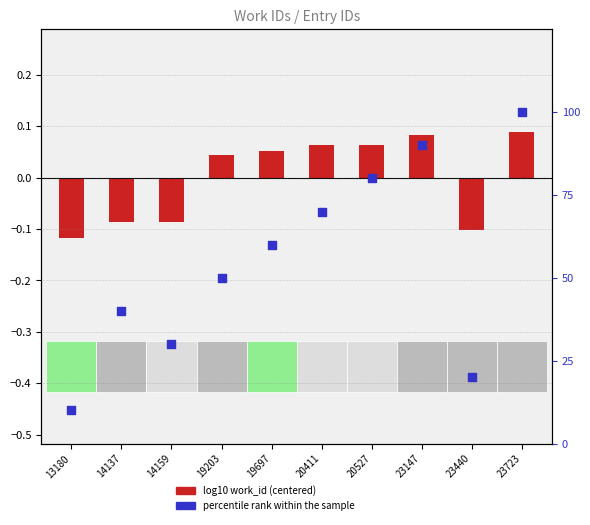

Is the value of percentile rank within the sample at 19203 greater than the value of log10 work_id (centered) at 19697?

Yes